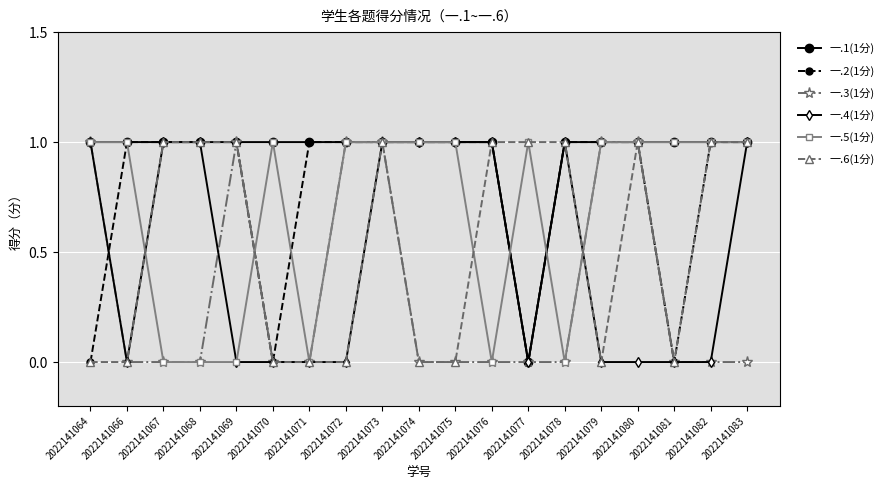

What is the spread (max minus min) of values at 2022141066?

1